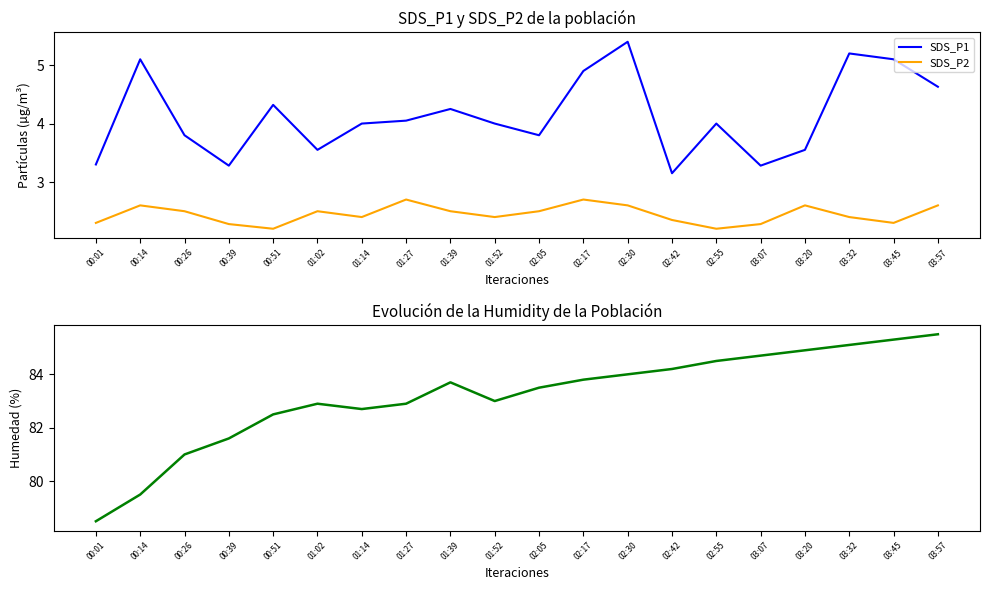

True or false: Humidity and SDS_P2 intersect in this chart.

False